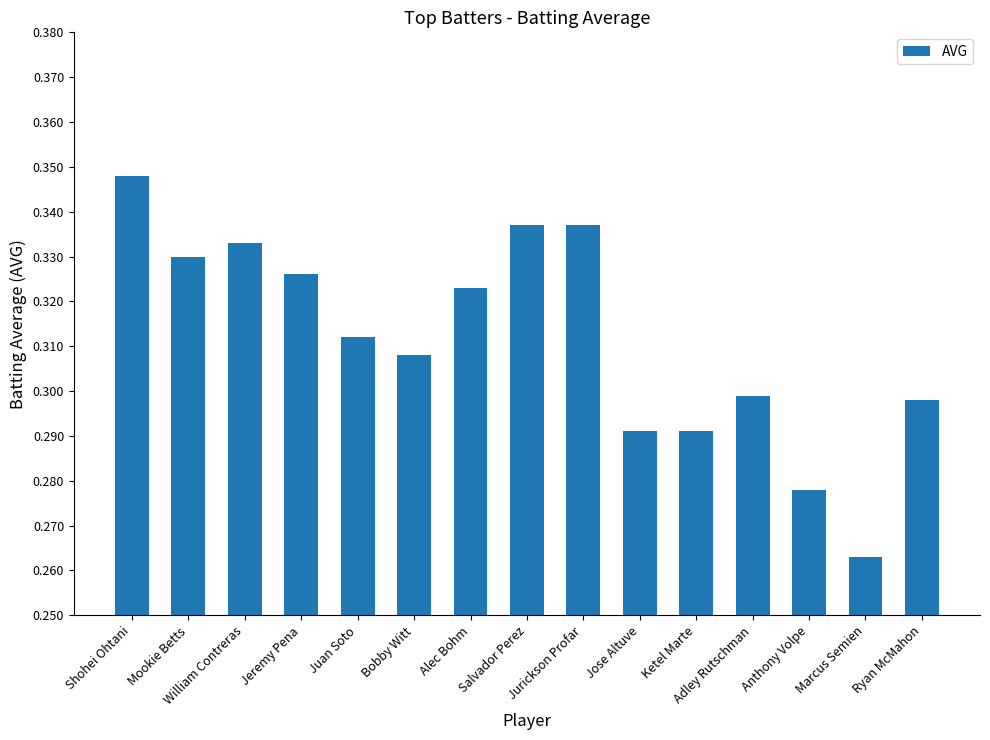

Which category has the lowest value across all series?

Marcus Semien